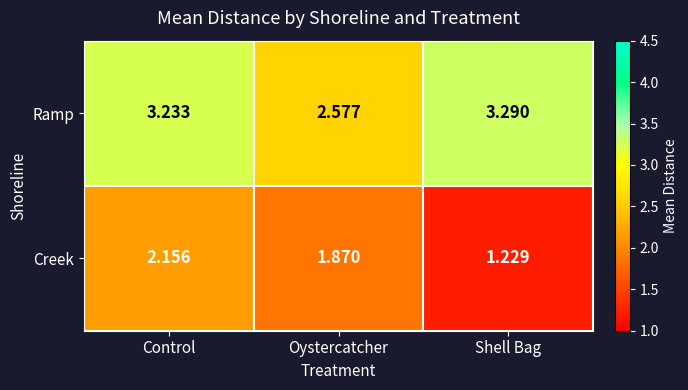

List the labels in order of Ramp value, largest first.

Shell Bag, Control, Oystercatcher